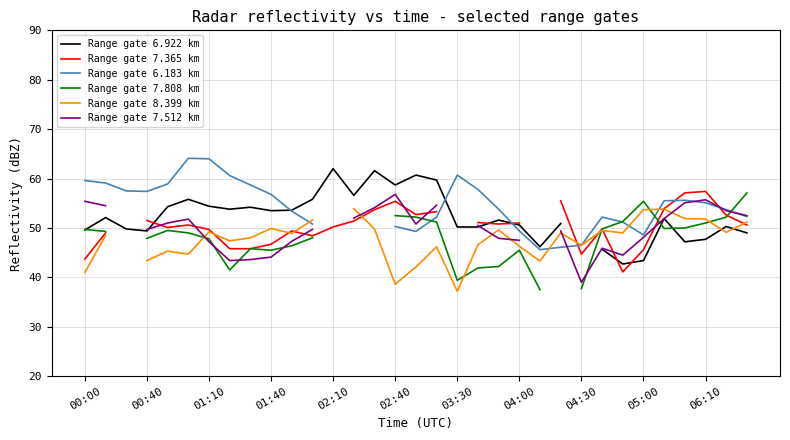

What is the sum of the Range gate 6.183 km values at 32 and 11?

103.1